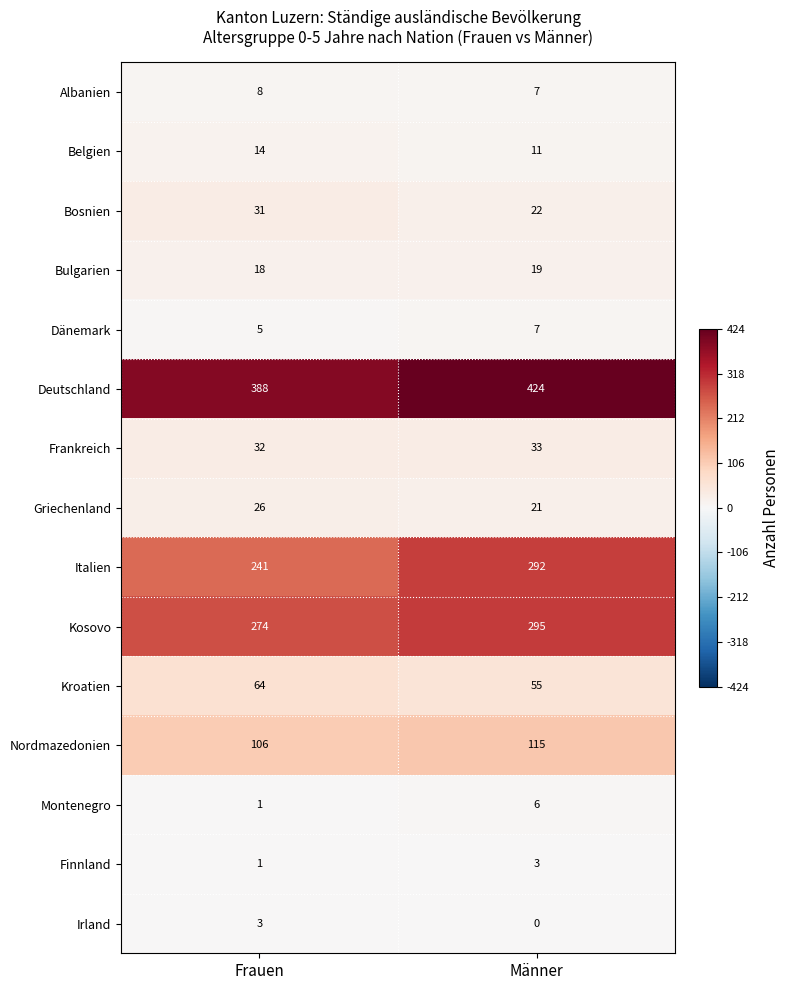

Which category has the lowest value in the Bosnien series?

Männer